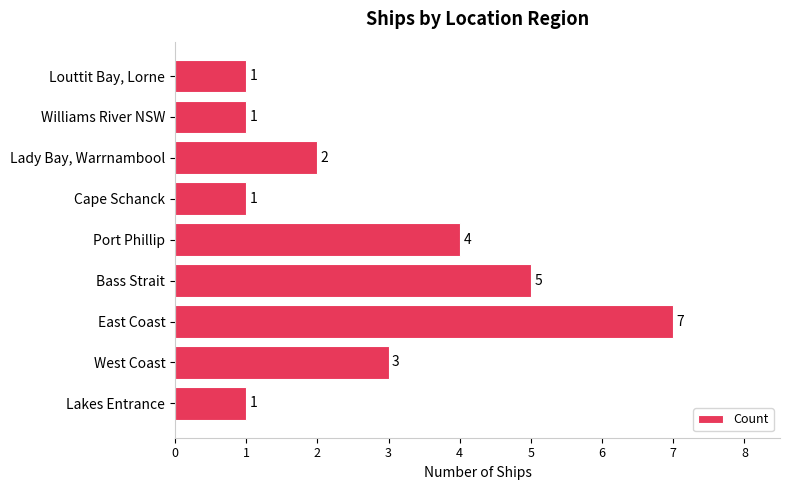

What is the change in value from Bass Strait to Louttit Bay, Lorne?

-4